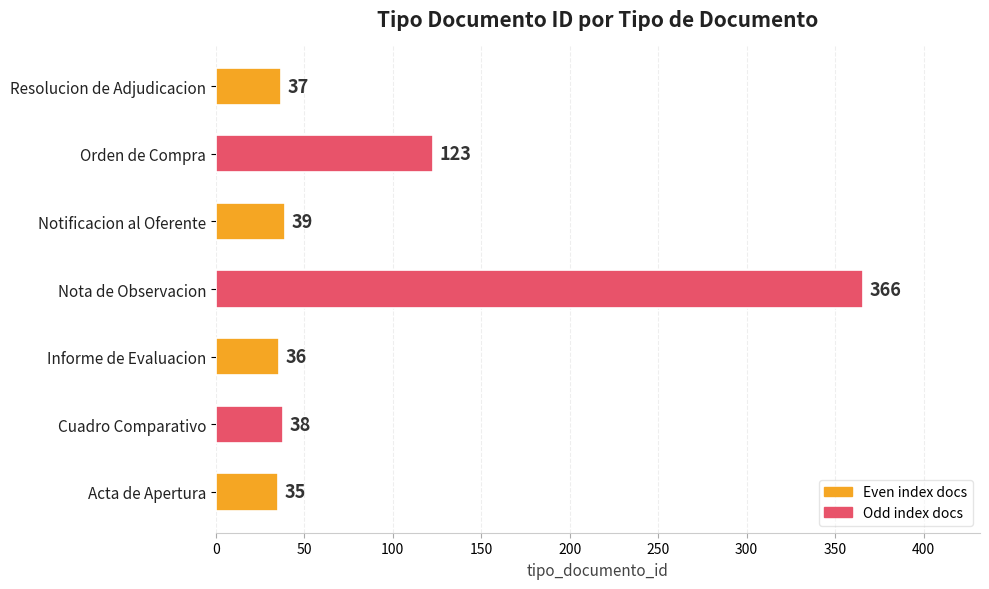

How many bars are there in total?

7